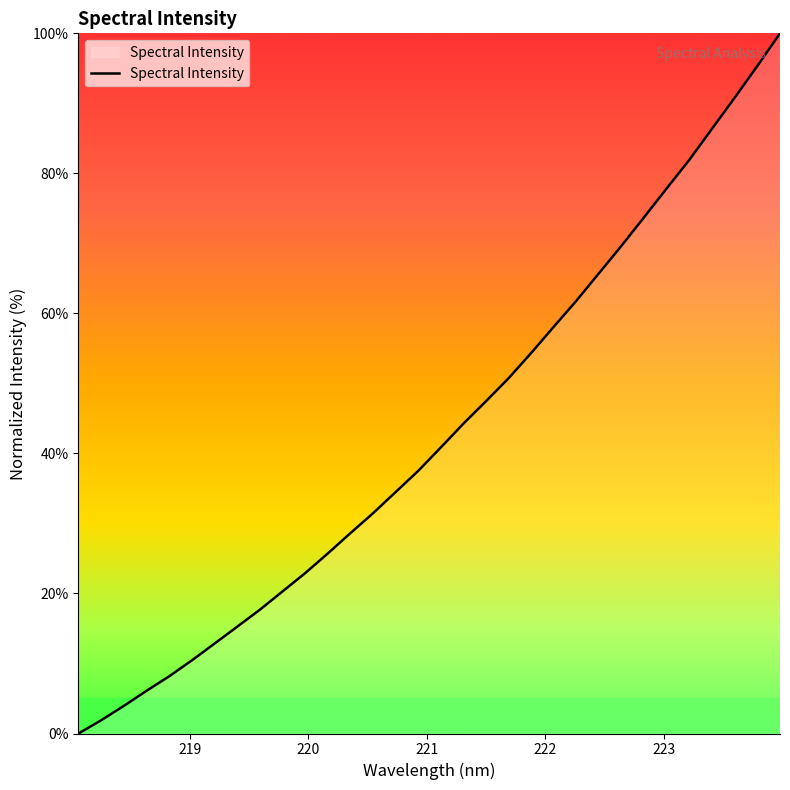

What is the difference between the maximum and minimum values?

100.0